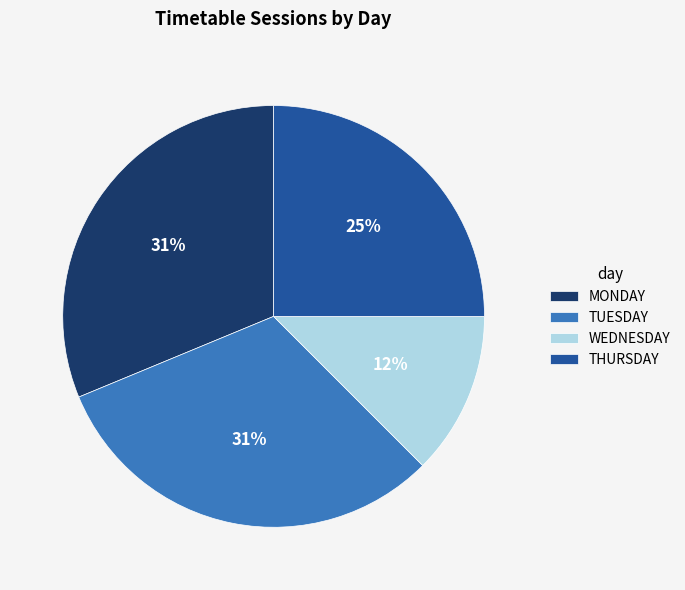

Approximately how many times larger is the value at MONDAY compared to TUESDAY?

1.0